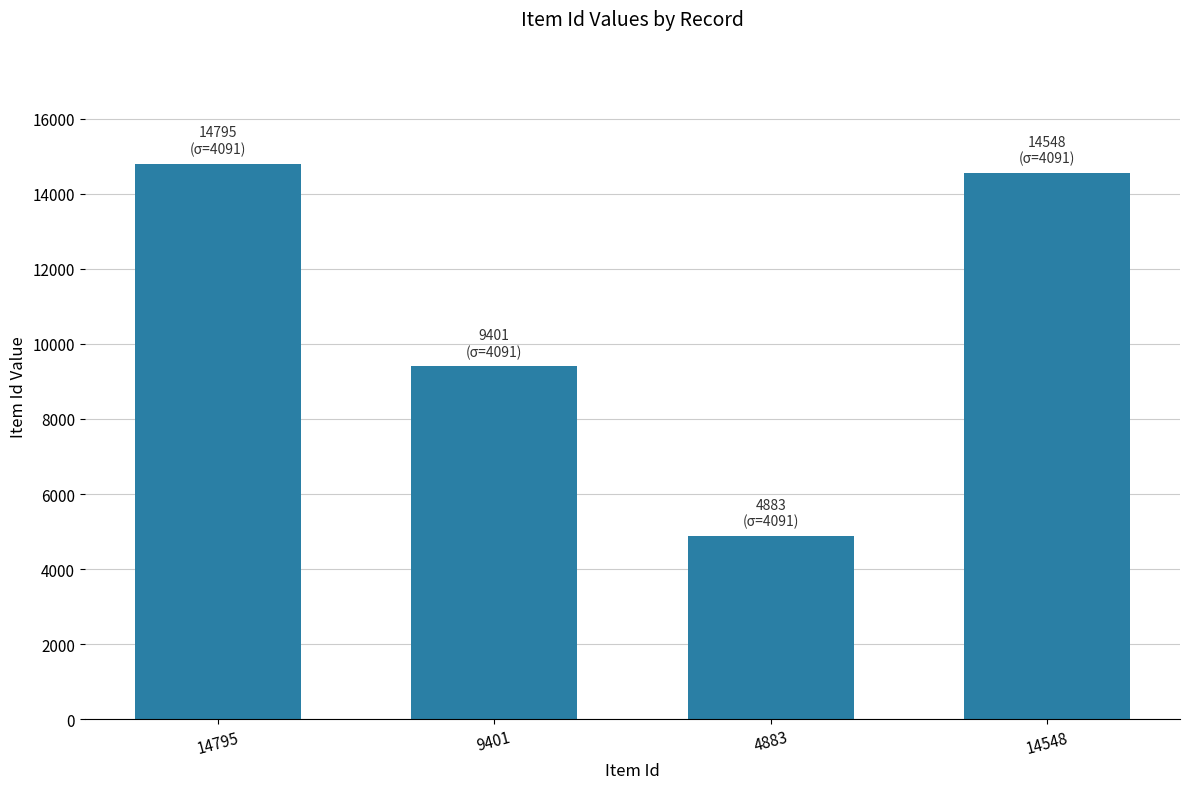

What is the difference between the second highest and second lowest values?

5147